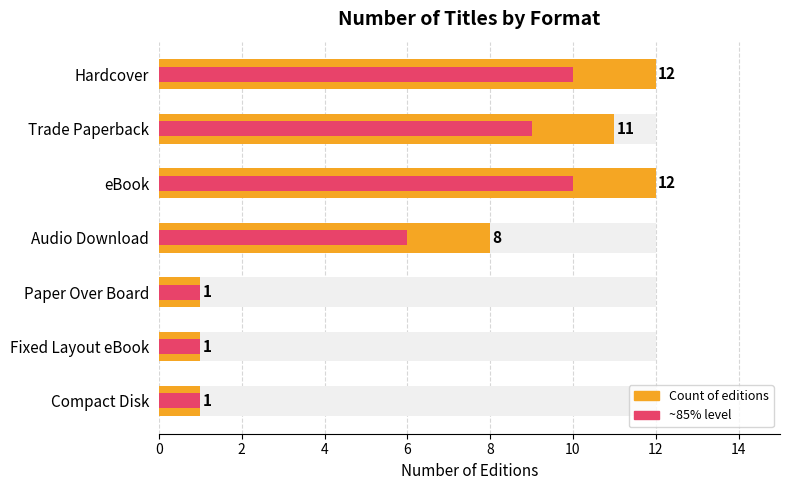

Where is ~85% level nearest to the value 5?

Audio Download